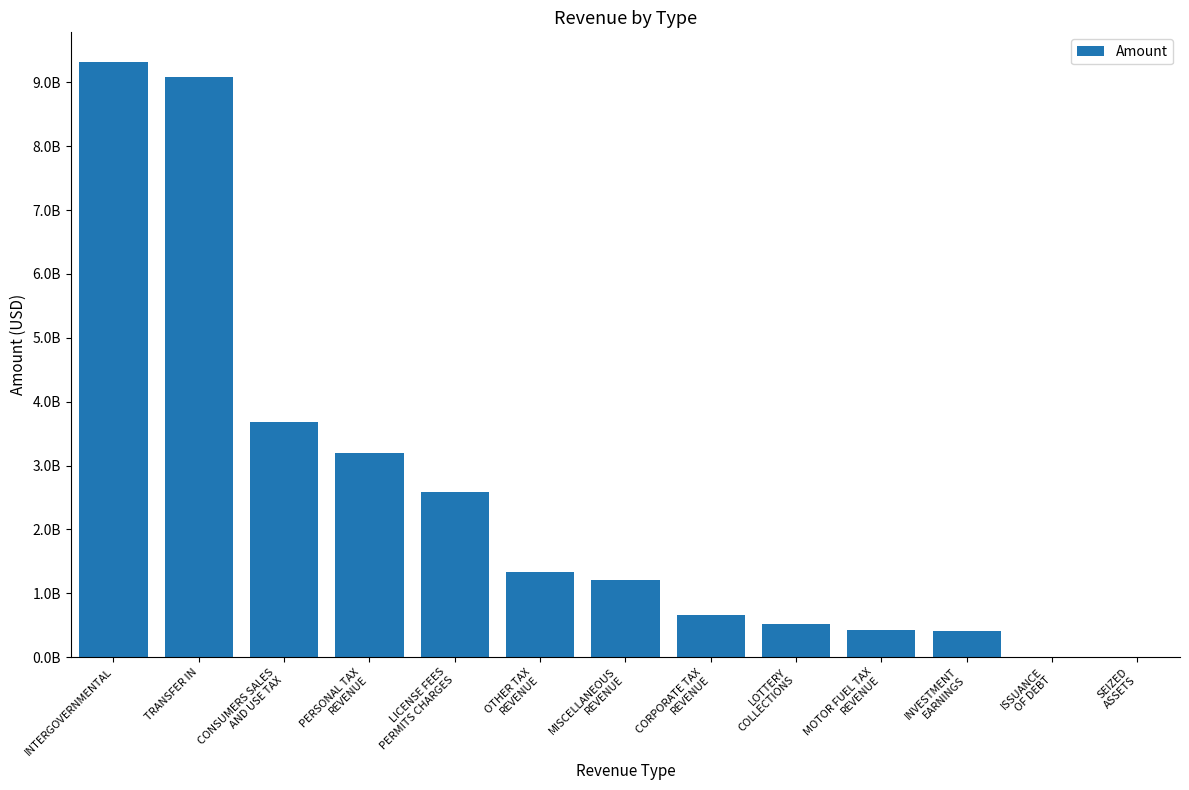

Are the bars horizontal?

No